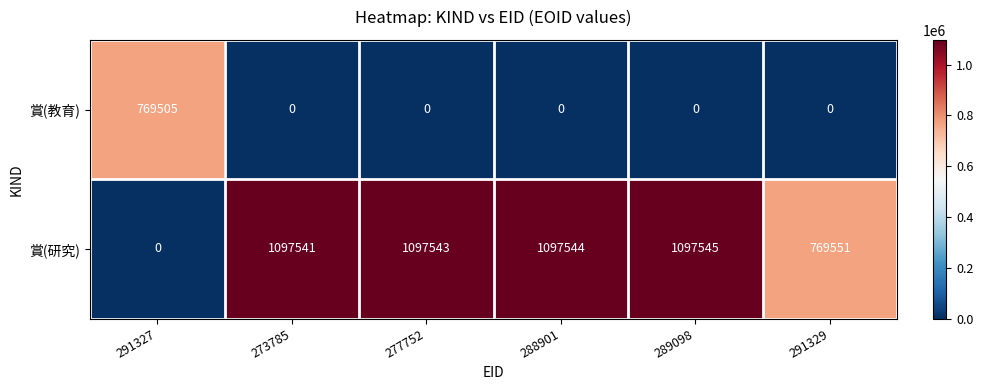

What is the spread (max minus min) of values at 277752?

1097543